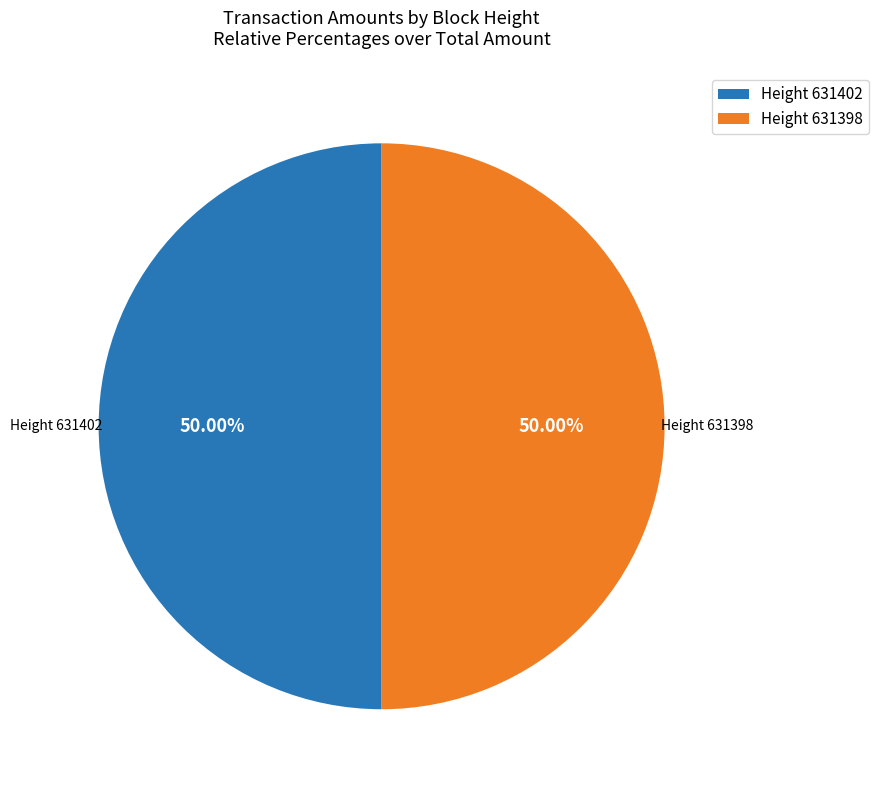

Combined, do Height 631398 and Height 631402 account for over 50%?

Yes